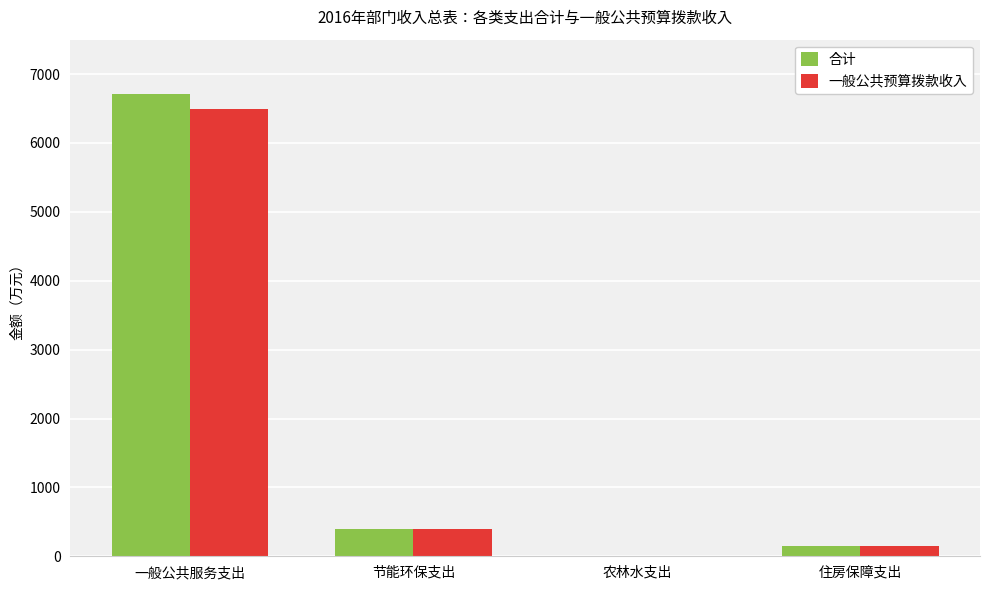

How many groups of bars are there?

4